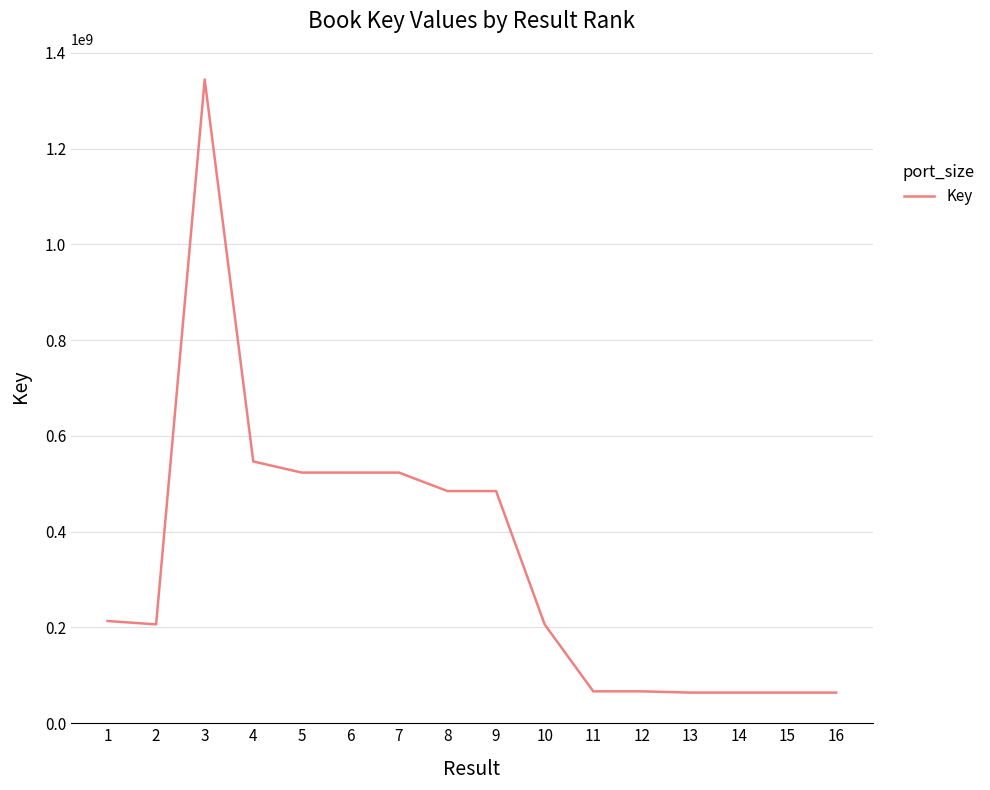

Which has a higher value, 15 or 9?

9